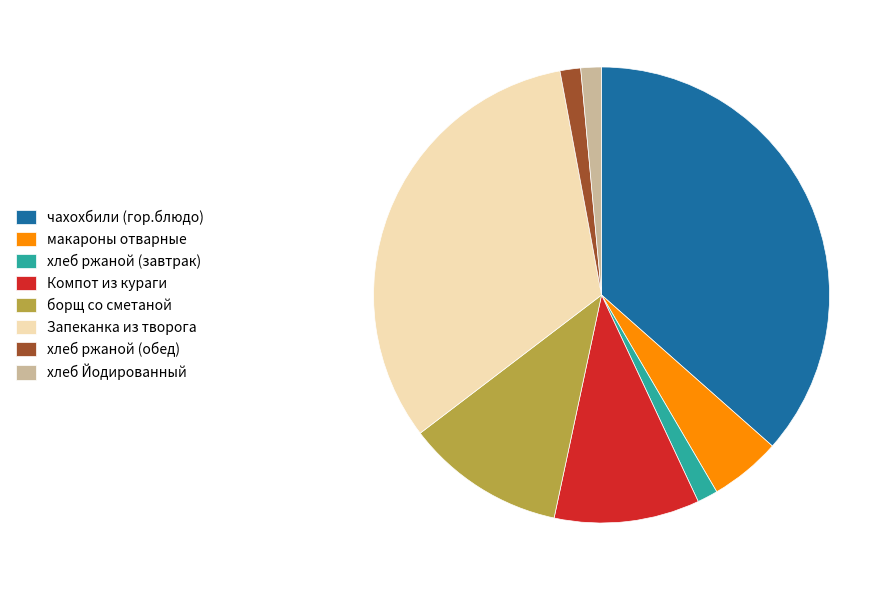

Is there any slice that represents more than half of the pie?

No